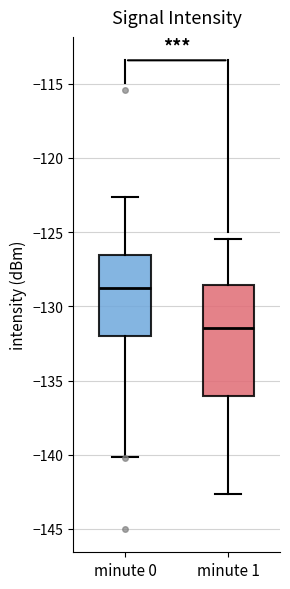

Where is the upper edge of the box for minute 1 on the y-axis? The values are not printed on the chart, so give them approximately, as read against the axis.

-128.5